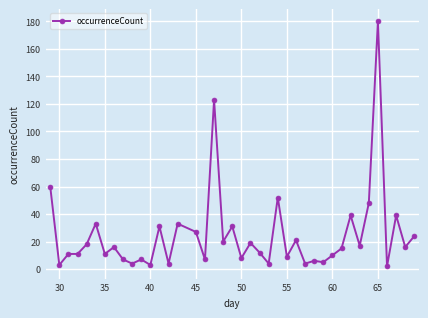

True or false: the data has more than 2 interior local peaks.

True